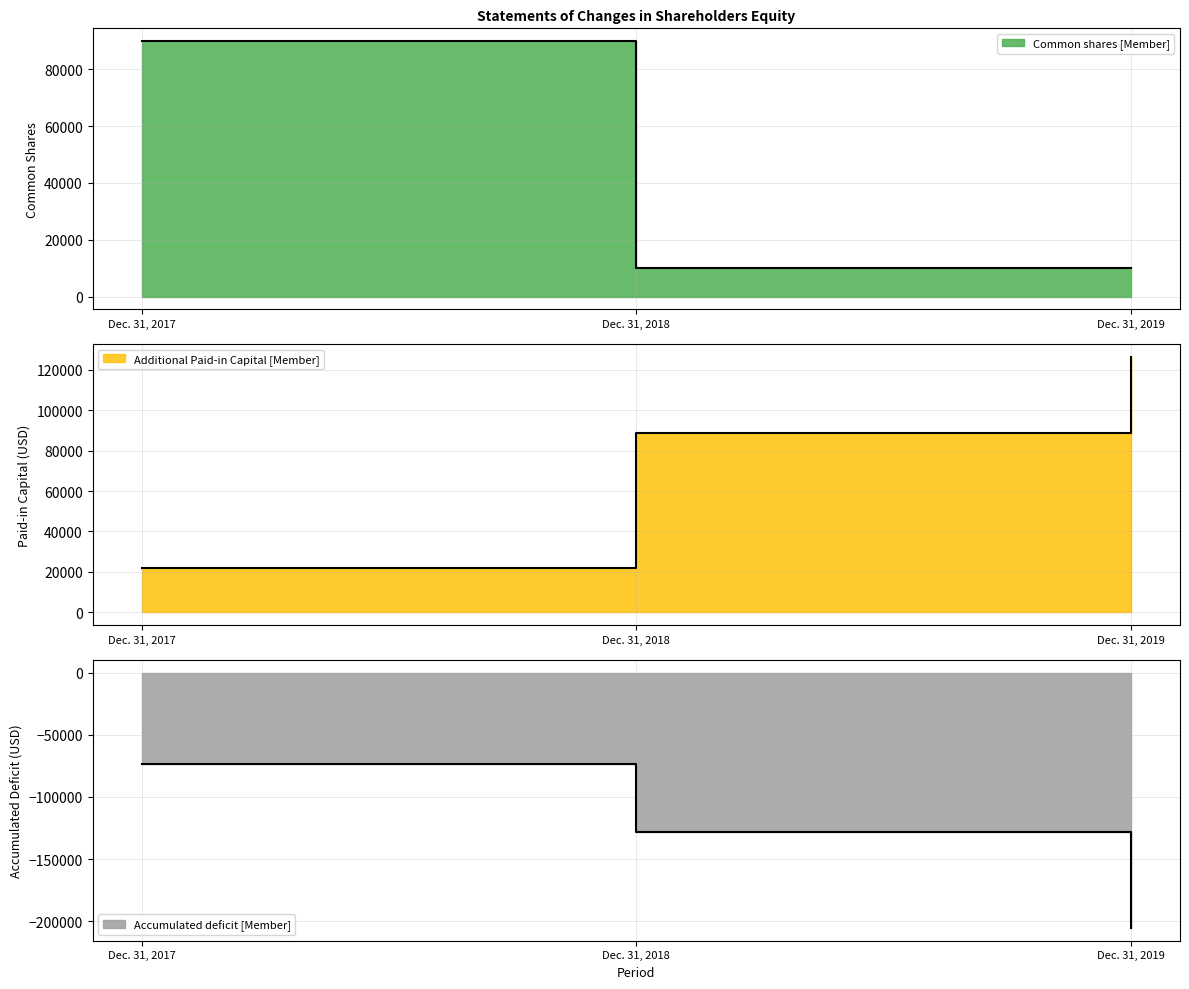

Which has a higher value, Dec. 31, 2019 or Dec. 31, 2018?

Dec. 31, 2019